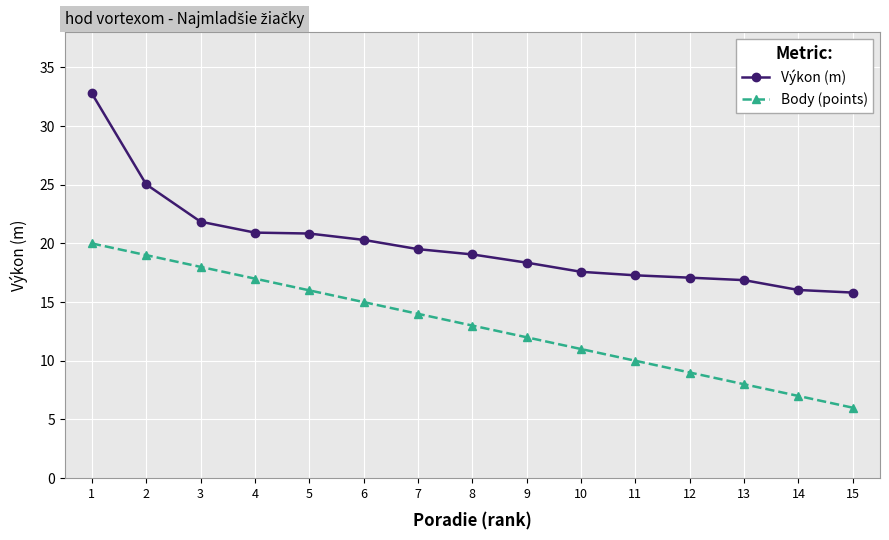

What is the spread (max minus min) of values at 7?

5.5